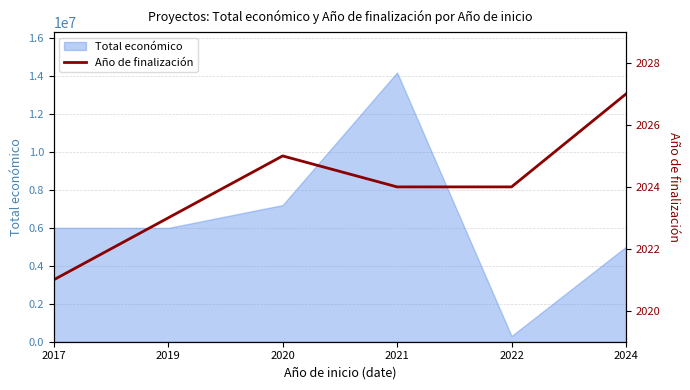

Where is the first local maximum?

2020